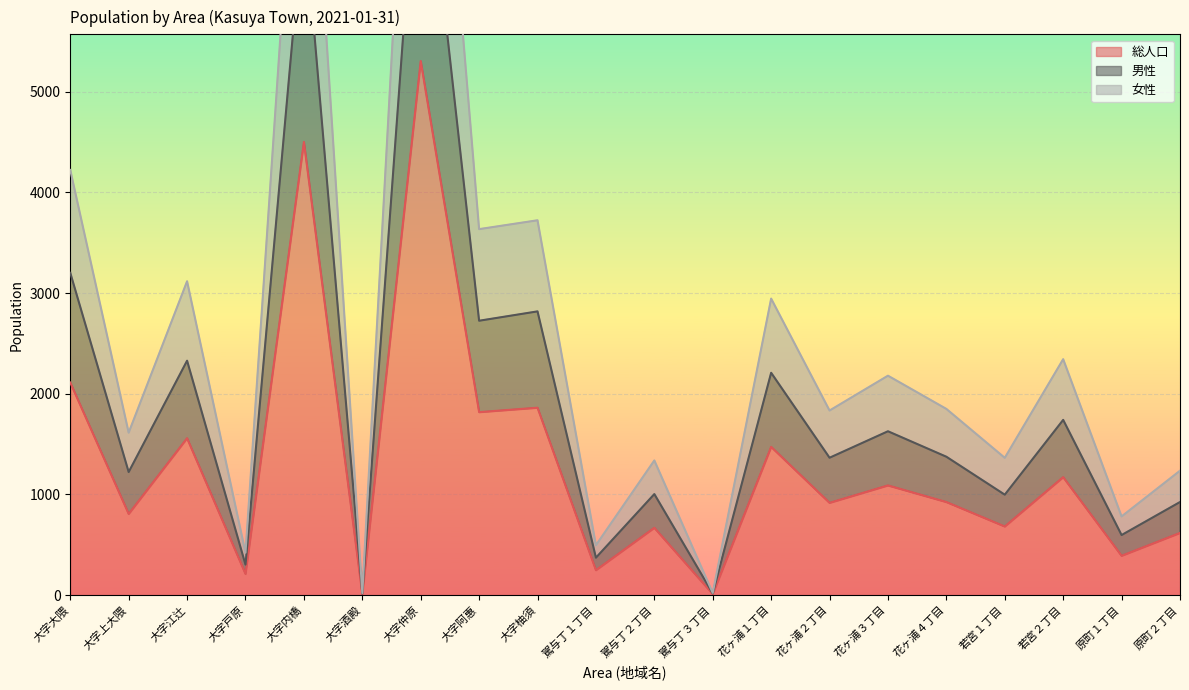

Is it true that 女性 equals 6233 at 大字大隈?

False